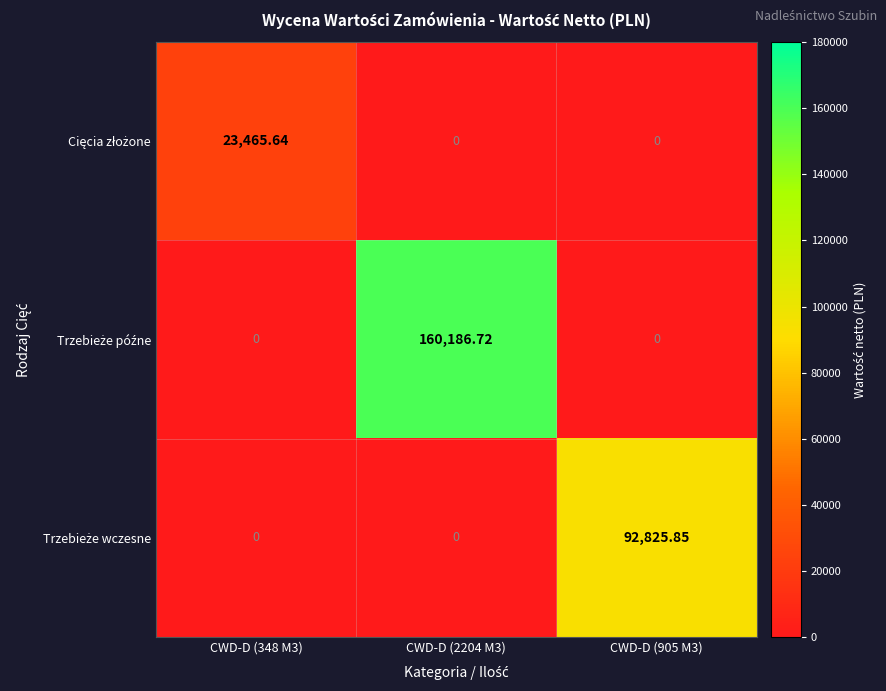

How many series are shown in this chart?

3